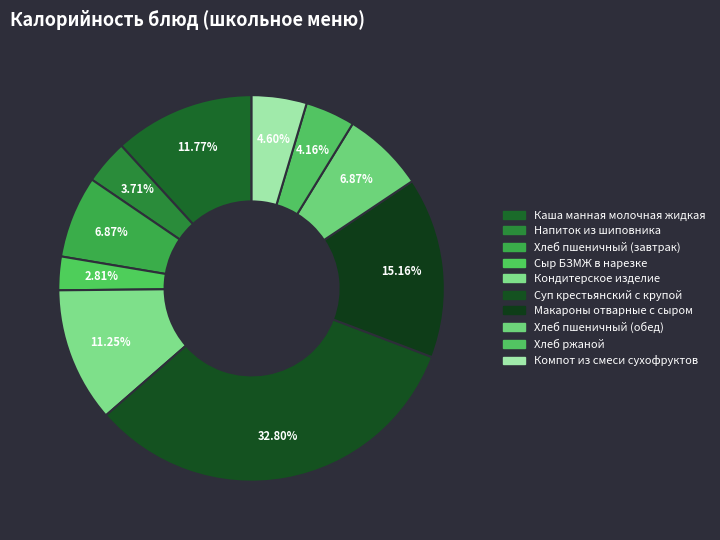

Is there a majority slice in this chart?

No